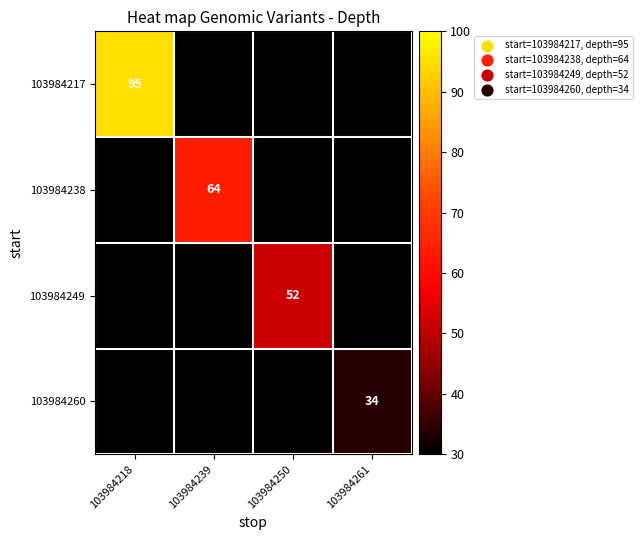

How many categories are shown in the chart?

4